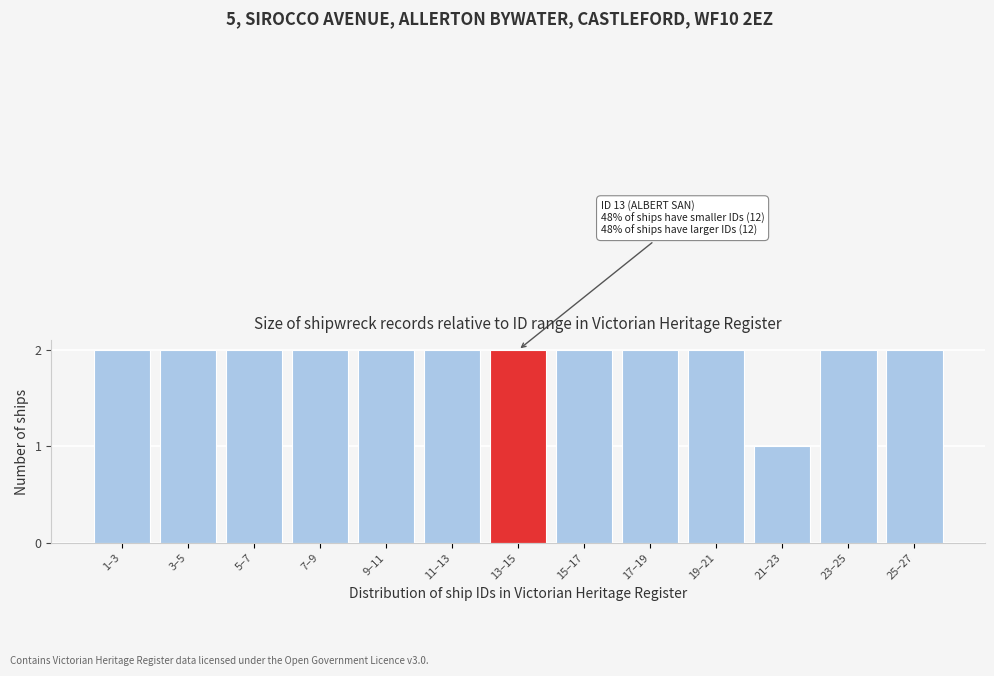

Reading right to left, list all the values displayed in this chart.

2	2	1	2	2	2	2	2	2	2	2	2	2